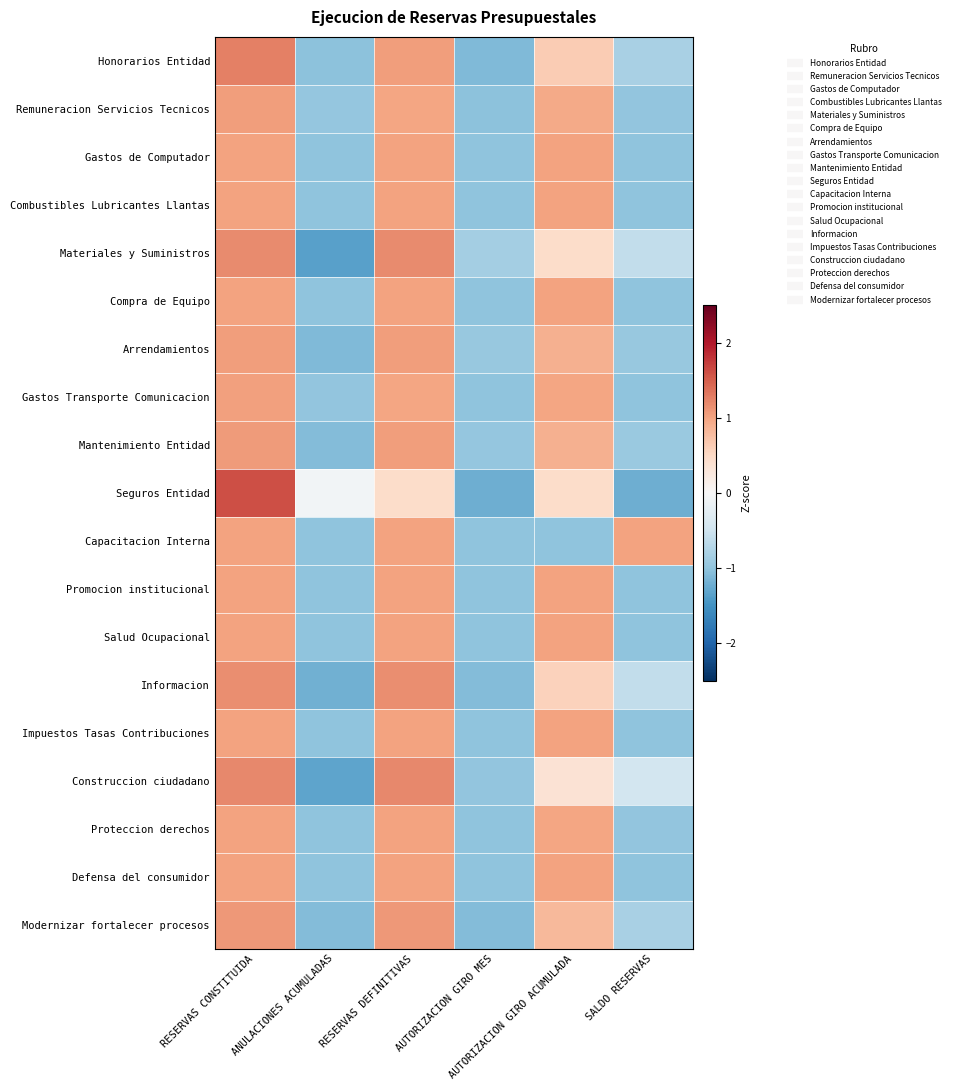

At which category does the chart reach its minimum across all series?

ANULACIONES ACUMULADAS